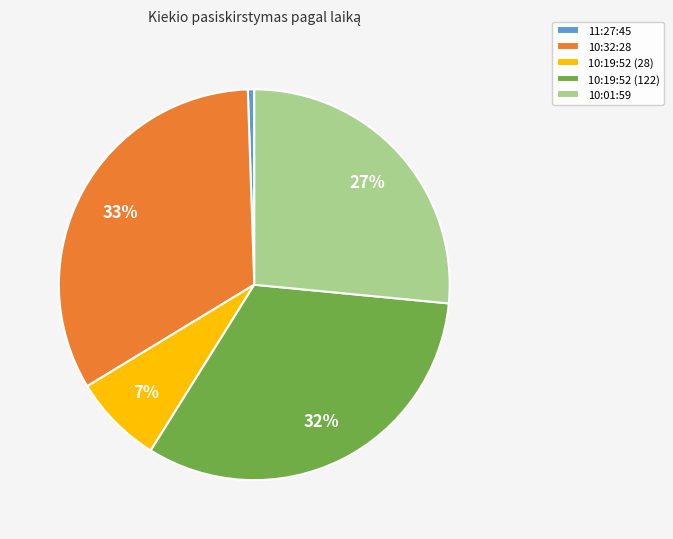

Count the number of slices in the pie.

5